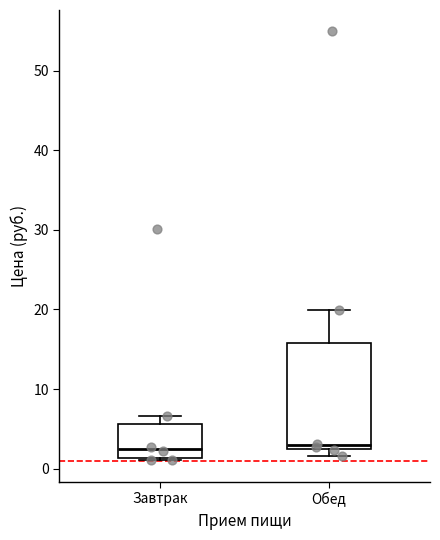

Reading left to right, read every box against the y-axis: the position of its median line, the range the box covers, and the ends of its whiskers. The values are not printed on the chart, so give them approximately, as read against the axis.

Завтрак: median 2, box 1 to 6, whiskers 1 (just below the box's lower edge) to 7
Обед: median 3, box 2 to 16, whiskers 2 (just below the box's lower edge) to 20